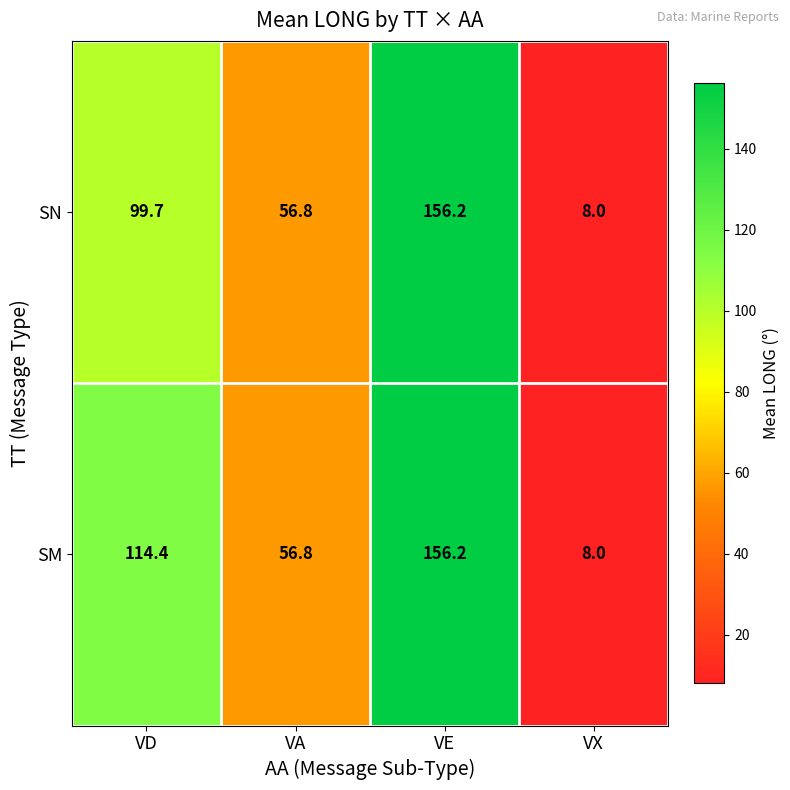

What is the total value across all series at VD?

214.1